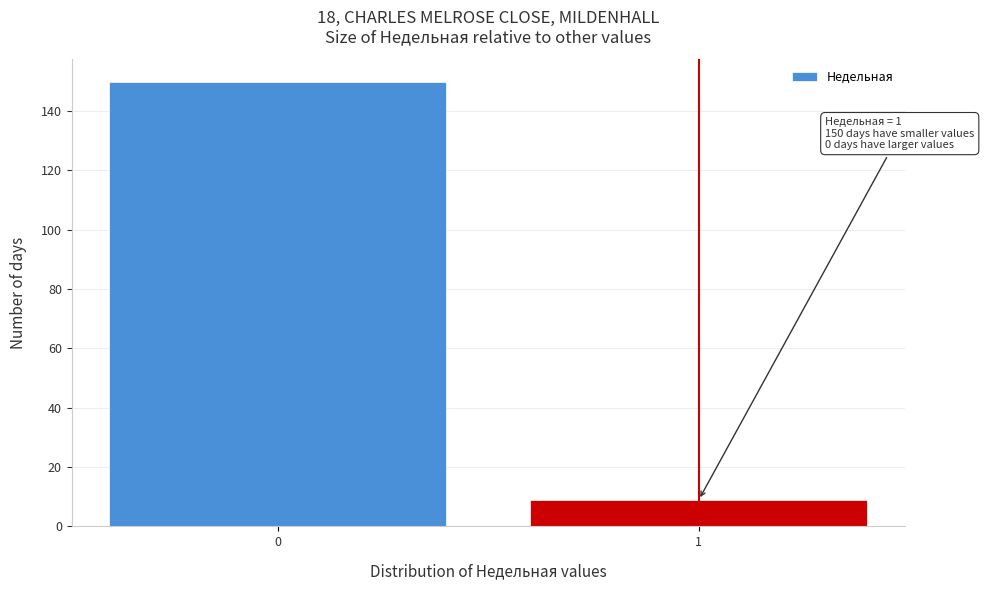

Reading right to left, extract all data points from this chart.

9	150